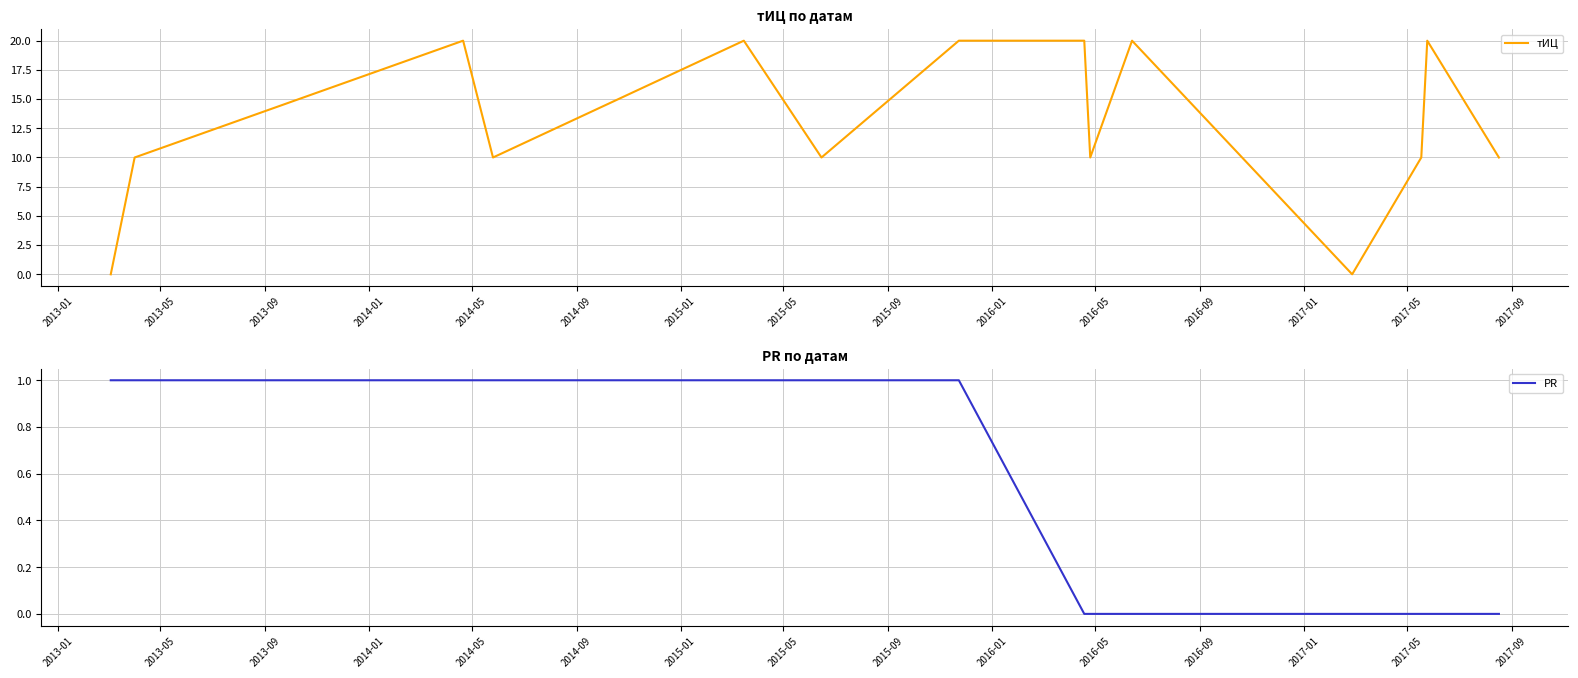

Where do тИЦ and PR first cross each other?

2013-01 and 2013-05